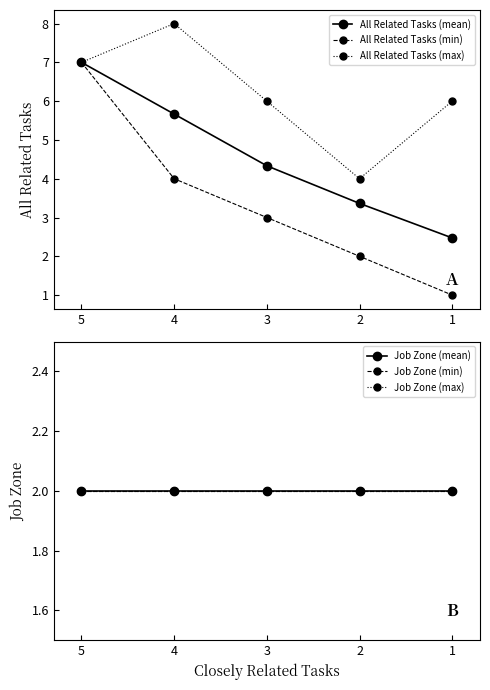

List the series in order of their peak value, lowest first.

Job Zone (mean), Job Zone (min), Job Zone (max), All Related Tasks (mean), All Related Tasks (min), All Related Tasks (max)